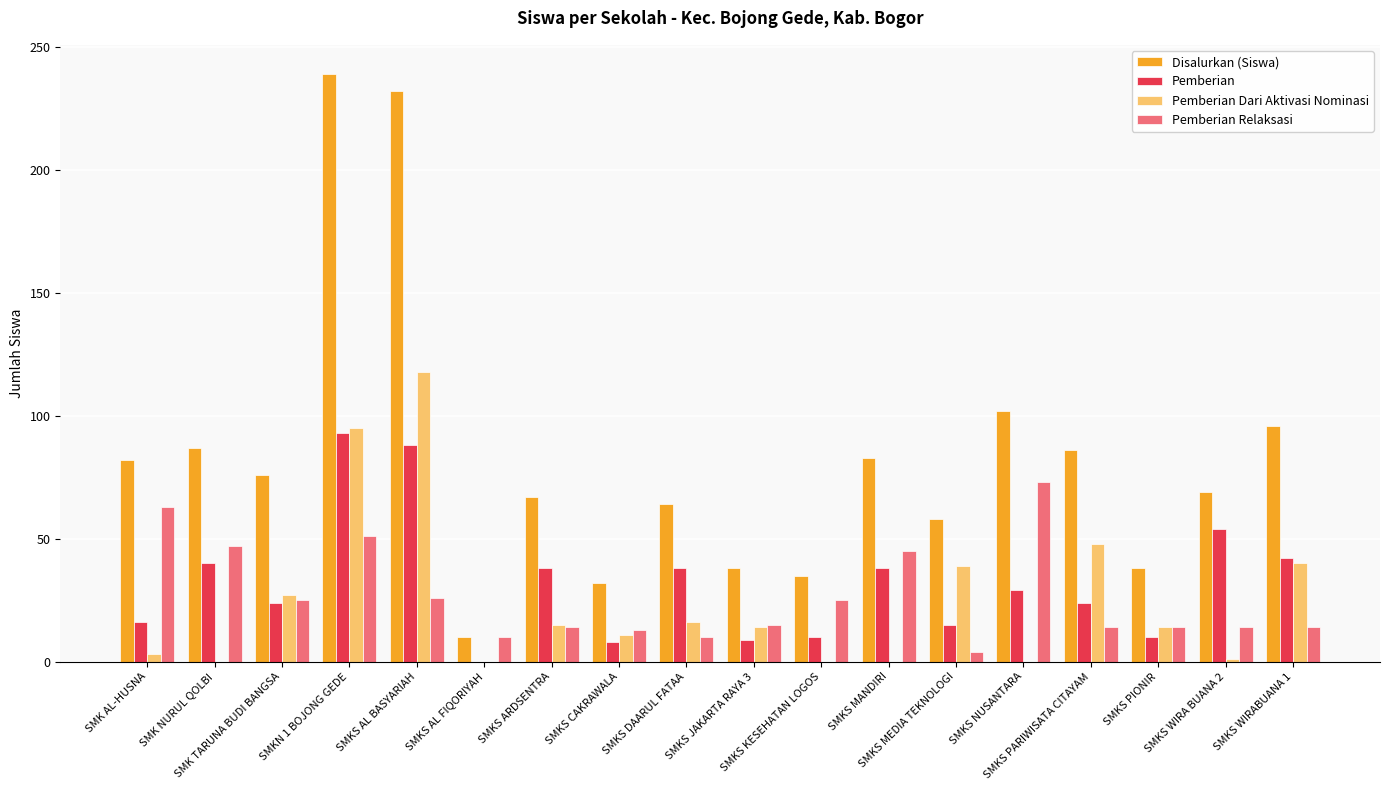

Is the value of Pemberian at SMKN 1 BOJONG GEDE greater than the value of Disalurkan (Siswa) at SMKS CAKRAWALA?

Yes